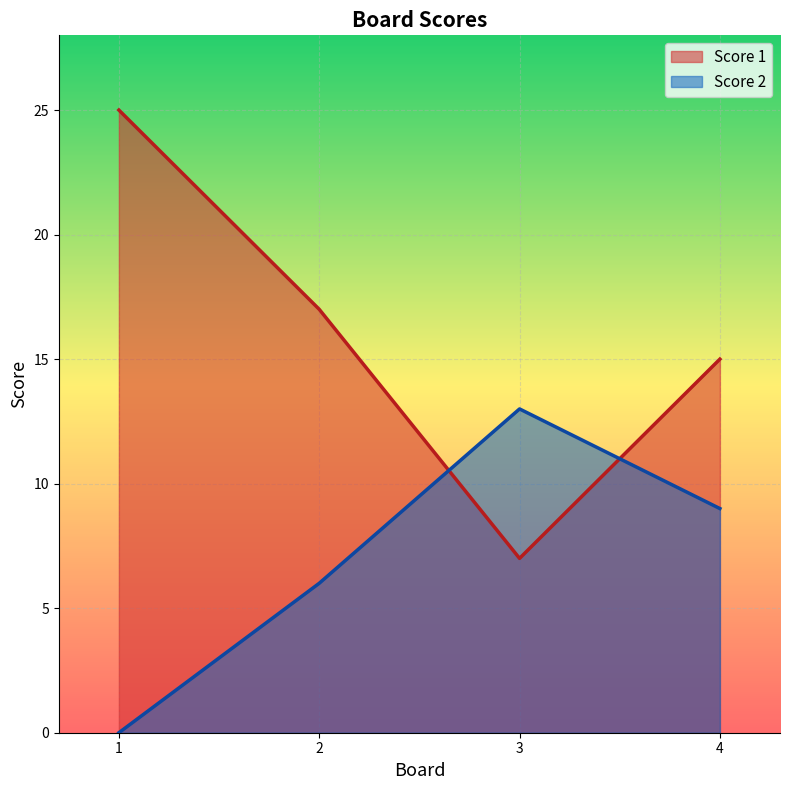

Where is Score 2 nearest to the value 6?

2